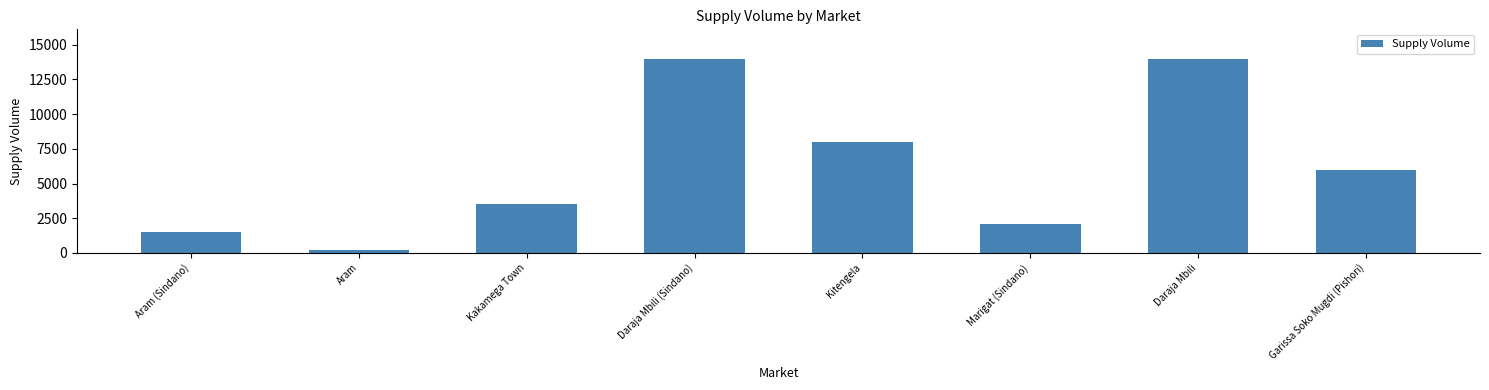

Is it true that the value at Marigat (Sindano) is 1119?

False